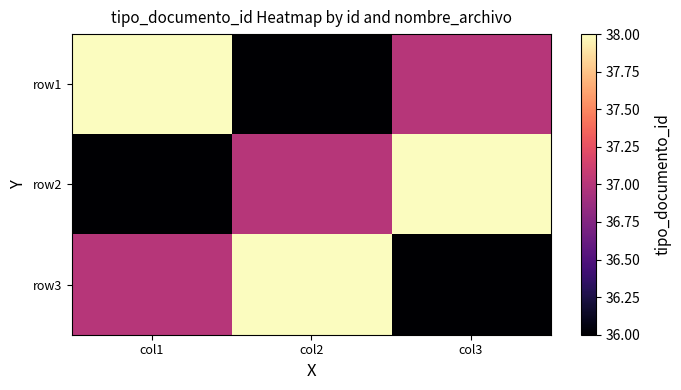

At which category is the sum across all series the highest?

col1